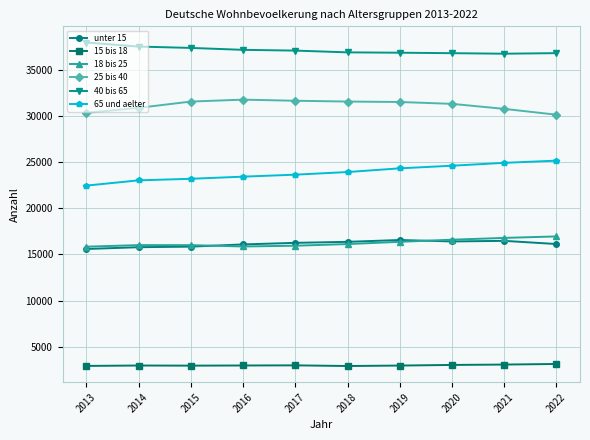

What is the spread (max minus min) of values at 2018?

34006